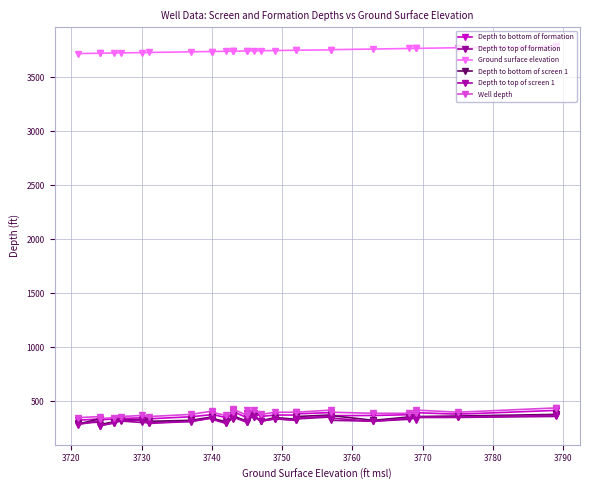

Is the value of Ground surface elevation at 3750 greater than the value of Depth to top of formation at 16?

Yes